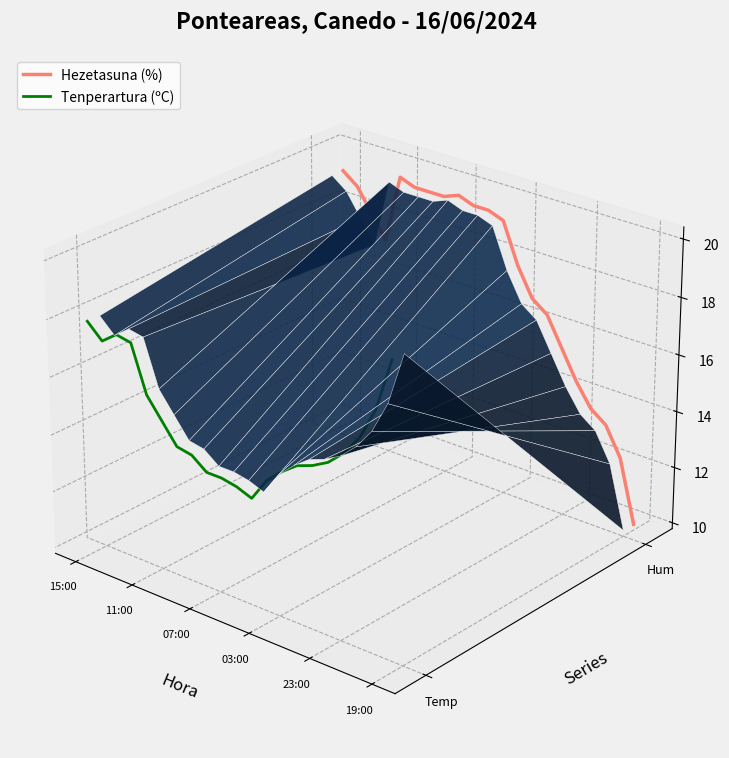

List the series in order of their peak value, lowest first.

Tenperartura (ºC), Hezetasuna (%)